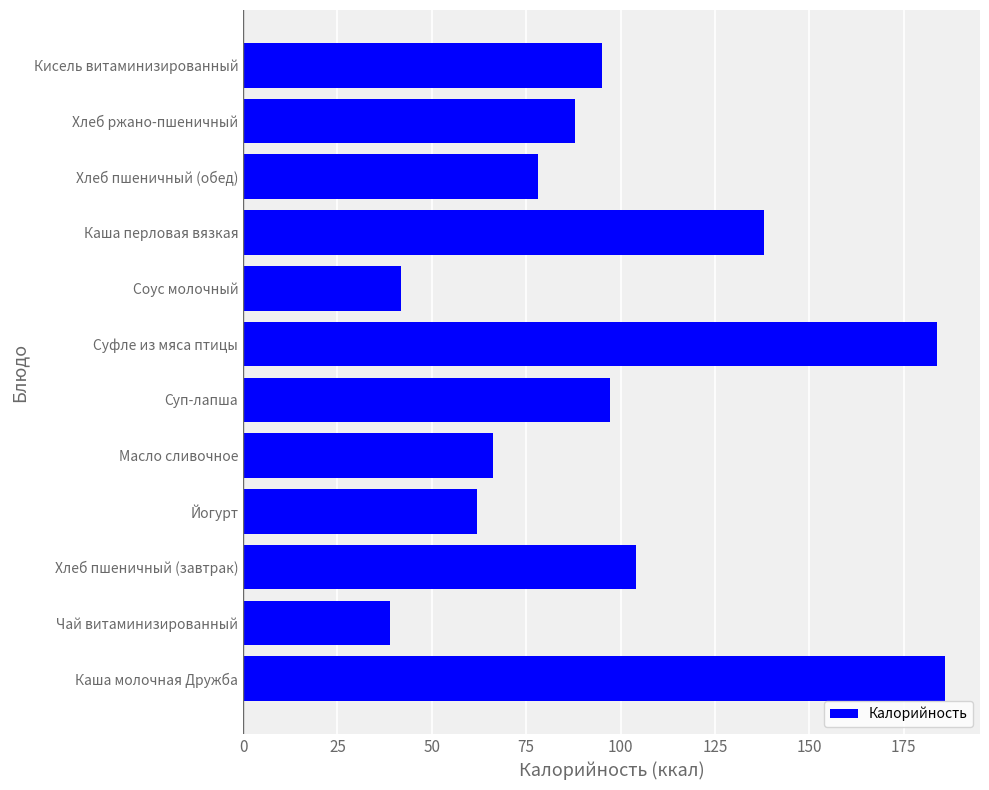

Count the number of data series in this chart.

1